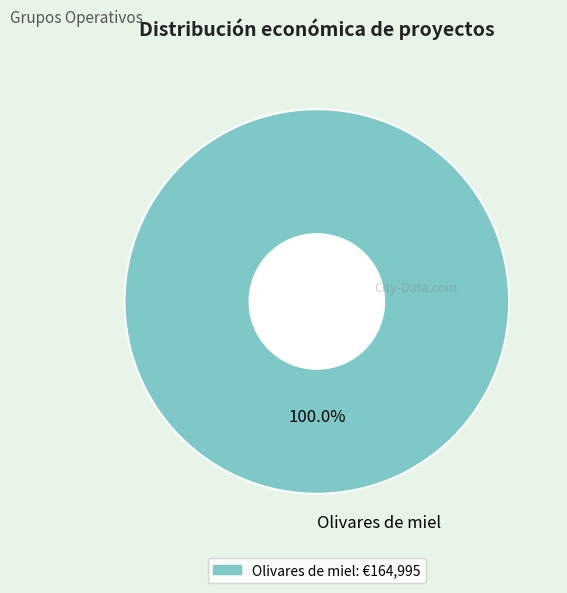

Rank the categories by value from highest to lowest.

Olivares de miel